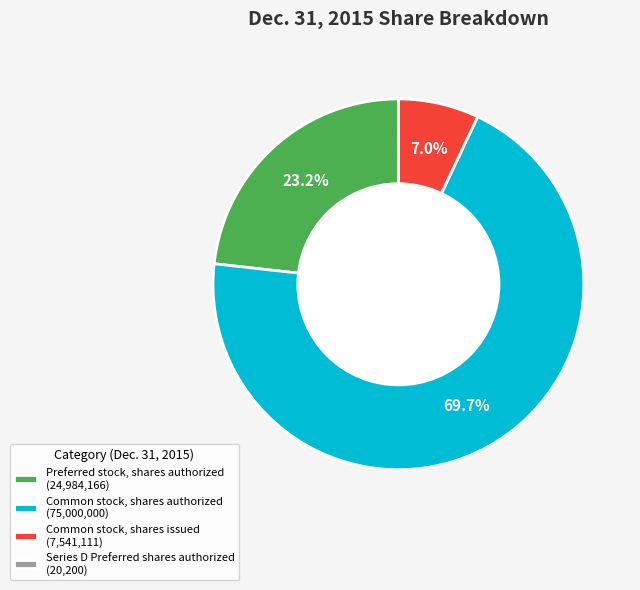

Which category has the biggest portion of the pie?

Common stock, shares authorized